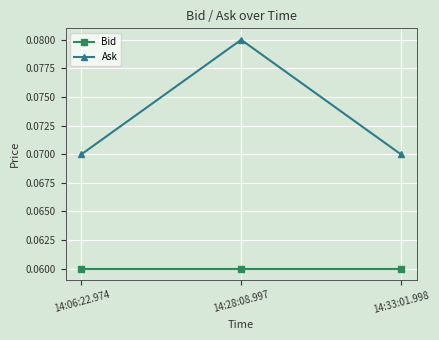

List the series in order of their overall mean, highest first.

Ask, Bid